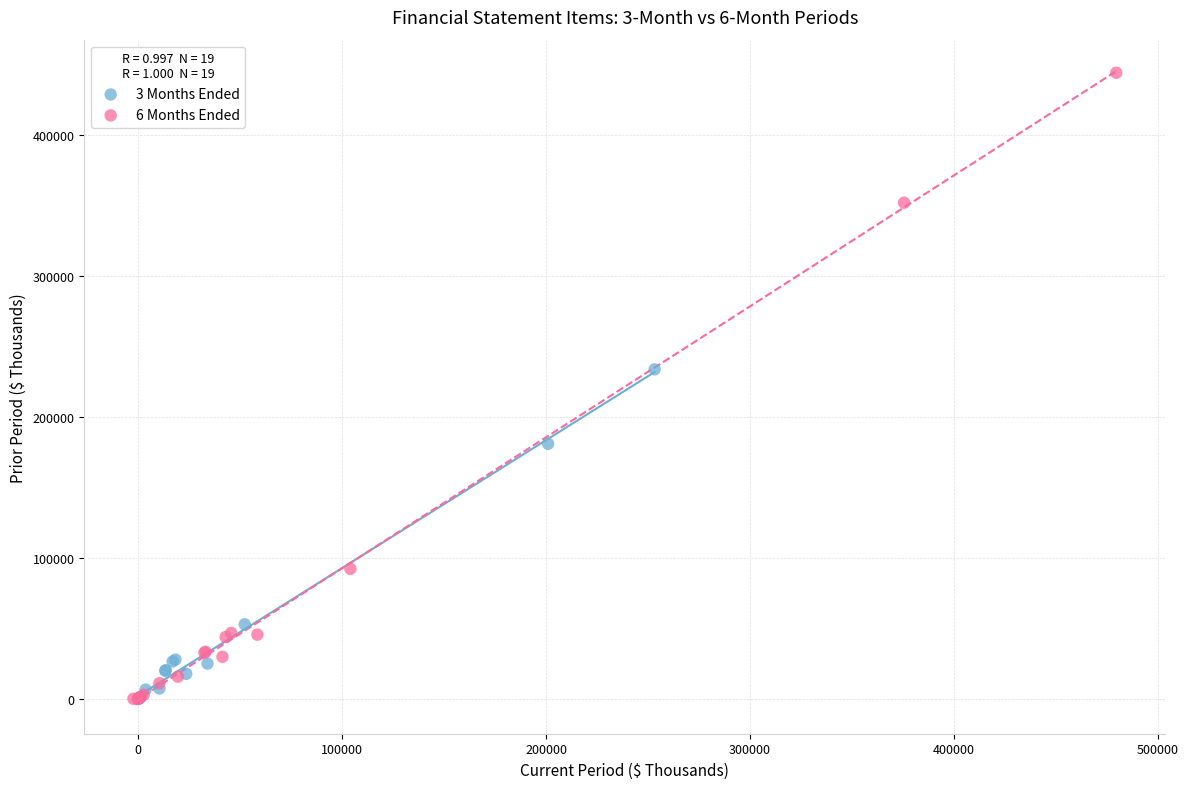

Which series has the widest spread of Y values?

6 Months Ended